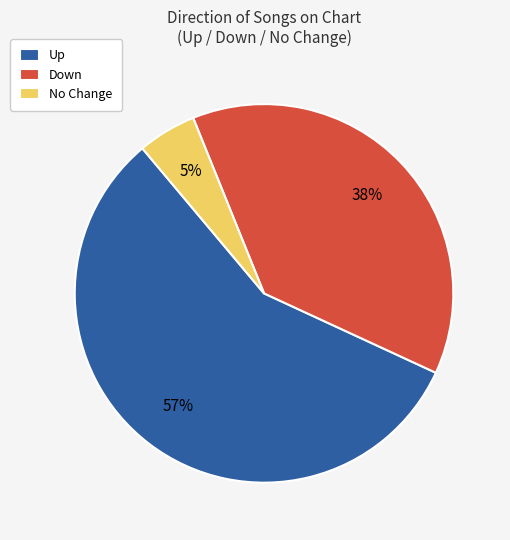

To the nearest percent, what portion does Up represent?

57%